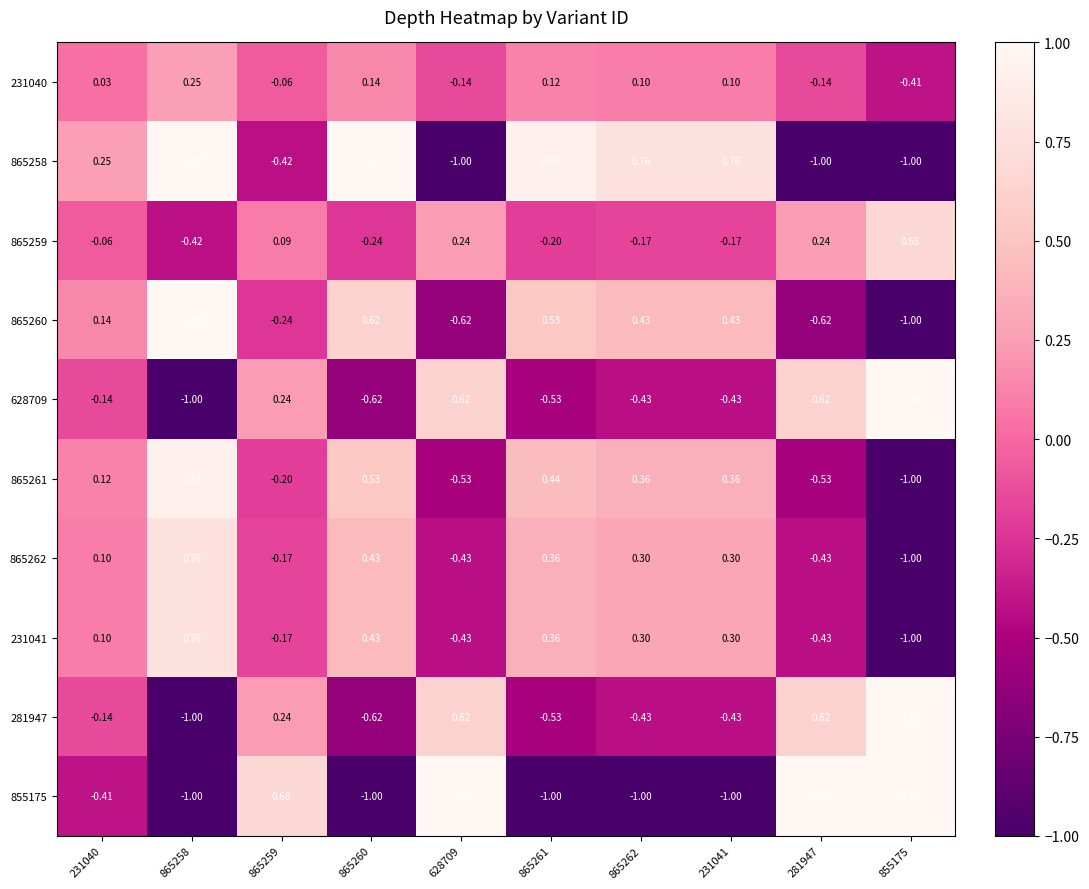

Is the value of 865260 at 231041 greater than the value of 865262 at 865258?

No